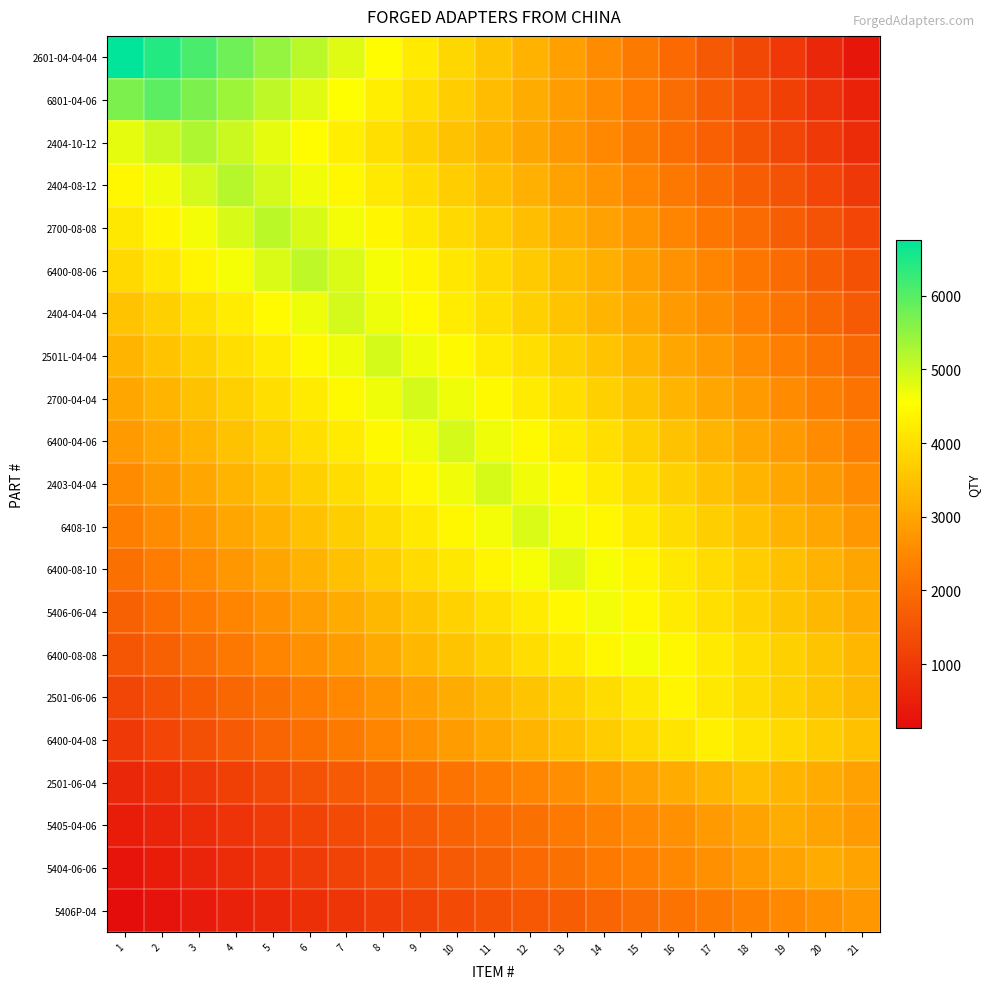

Reading right to left, list all the values displayed in this chart.

2601-04-04-04: 21=321.7	20=643.4	19=965.1	18=1286.9	17=1608.6	16=1930.3	15=2252.0	14=2573.7	13=2895.4	12=3217.1	11=3538.9	10=3860.6	9=4182.3	8=4504.0	7=4825.7	6=5147.4	5=5469.1	4=5790.9	3=6112.6	2=6434.3	1=6756.0
6801-04-06: 21=567.4	20=851.1	19=1134.9	18=1418.6	17=1702.3	16=1986.0	15=2269.7	14=2553.4	13=2837.1	12=3120.9	11=3404.6	10=3688.3	9=3972.0	8=4255.7	7=4539.4	6=4823.1	5=5106.9	4=5390.6	3=5674.3	2=5958.0	1=5674.3
2404-10-12: 21=750.7	20=1001.0	19=1251.2	18=1501.4	17=1751.7	16=2001.9	15=2252.1	14=2502.4	13=2752.6	12=3002.9	11=3253.1	10=3503.3	9=3753.6	8=4003.8	7=4254.0	6=4504.3	5=4754.5	4=5004.8	3=5255.0	2=5004.8	1=4754.5
2404-08-12: 21=983.8	20=1229.8	19=1475.7	18=1721.7	17=1967.6	16=2213.6	15=2459.5	14=2705.5	13=2951.4	12=3197.4	11=3443.3	10=3689.3	9=3935.2	8=4181.2	7=4427.1	6=4673.1	5=4919.0	4=5165.0	3=4919.0	2=4673.1	1=4427.1
2700-08-08: 21=1221.7	20=1466.0	19=1710.3	18=1954.7	17=2199.0	16=2443.3	15=2687.7	14=2932.0	13=3176.3	12=3420.7	11=3665.0	10=3909.3	9=4153.7	8=4398.0	7=4642.3	6=4886.7	5=5131.0	4=4886.7	3=4642.3	2=4398.0	1=4153.7
6400-08-06: 21=1460.3	20=1703.7	19=1947.0	18=2190.4	17=2433.8	16=2677.2	15=2920.6	14=3164.0	13=3407.3	12=3650.7	11=3894.1	10=4137.5	9=4380.9	8=4624.2	7=4867.6	6=5111.0	5=4867.6	4=4624.2	3=4380.9	2=4137.5	1=3894.1
2404-04-04: 21=1642.3	20=1877.0	19=2111.6	18=2346.2	17=2580.8	16=2815.4	15=3050.0	14=3284.7	13=3519.3	12=3753.9	11=3988.5	10=4223.1	9=4457.8	8=4692.4	7=4927.0	6=4692.4	5=4457.8	4=4223.1	3=3988.5	2=3753.9	1=3519.3
2501L-04-04: 21=1872.4	20=2106.4	19=2340.5	18=2574.5	17=2808.6	16=3042.6	15=3276.7	14=3510.7	13=3744.8	12=3978.8	11=4212.9	10=4446.9	9=4681.0	8=4915.0	7=4681.0	6=4446.9	5=4212.9	4=3978.8	3=3744.8	2=3510.7	1=3276.7
2700-04-04: 21=2105.1	20=2339.0	19=2573.0	18=2806.9	17=3040.8	16=3274.7	15=3508.6	14=3742.5	13=3976.4	12=4210.3	11=4444.2	10=4678.1	9=4912.0	8=4678.1	7=4444.2	6=4210.3	5=3976.4	4=3742.5	3=3508.6	2=3274.7	1=3040.8
6400-04-06: 21=2338.6	20=2572.4	19=2806.3	18=3040.1	17=3274.0	16=3507.9	15=3741.7	14=3975.6	13=4209.4	12=4443.3	11=4677.1	10=4911.0	9=4677.1	8=4443.3	7=4209.4	6=3975.6	5=3741.7	4=3507.9	3=3274.0	2=3040.1	1=2806.3
2403-04-04: 21=2563.5	20=2796.6	19=3029.6	18=3262.7	17=3495.7	16=3728.8	15=3961.8	14=4194.9	13=4427.9	12=4661.0	11=4894.0	10=4661.0	9=4427.9	8=4194.9	7=3961.8	6=3728.8	5=3495.7	4=3262.7	3=3029.6	2=2796.6	1=2563.5
6408-10: 21=2782.9	20=3014.8	19=3246.7	18=3478.6	17=3710.5	16=3942.4	15=4174.3	14=4406.2	13=4638.1	12=4870.0	11=4638.1	10=4406.2	9=4174.3	8=3942.4	7=3710.5	6=3478.6	5=3246.7	4=3014.8	3=2782.9	2=2551.0	1=2319.0
6400-08-10: 21=2999.9	20=3230.7	19=3461.4	18=3692.2	17=3923.0	16=4153.7	15=4384.5	14=4615.2	13=4846.0	12=4615.2	11=4384.5	10=4153.7	9=3923.0	8=3692.2	7=3461.4	6=3230.7	5=2999.9	4=2769.1	3=2538.4	2=2307.6	1=2076.9
5406-06-04: 21=3104.0	20=3325.7	19=3547.4	18=3769.1	17=3990.9	16=4212.6	15=4434.3	14=4656.0	13=4434.3	12=4212.6	11=3990.9	10=3769.1	9=3547.4	8=3325.7	7=3104.0	6=2882.3	5=2660.6	4=2438.9	3=2217.1	2=1995.4	1=1773.7
6400-08-08: 21=3307.9	20=3528.4	19=3748.9	18=3969.4	17=4190.0	16=4410.5	15=4631.0	14=4410.5	13=4190.0	12=3969.4	11=3748.9	10=3528.4	9=3307.9	8=3087.3	7=2866.8	6=2646.3	5=2425.8	4=2205.2	3=1984.7	2=1764.2	1=1543.7
2501-06-06: 21=3334.9	20=3543.3	19=3751.7	18=3960.1	17=4168.6	16=4377.0	15=4168.6	14=3960.1	13=3751.7	12=3543.3	11=3334.9	10=3126.4	9=2918.0	8=2709.6	7=2501.1	6=2292.7	5=2084.3	4=1875.9	3=1667.4	2=1459.0	1=1250.6
6400-04-08: 21=3470.4	20=3674.6	19=3878.7	18=4082.9	17=4287.0	16=4082.9	15=3878.7	14=3674.6	13=3470.4	12=3266.3	11=3062.1	10=2858.0	9=2653.9	8=2449.7	7=2245.6	6=2041.4	5=1837.3	4=1633.1	3=1429.0	2=1224.9	1=1020.7
2501-06-04: 21=2934.0	20=3097.0	19=3260.0	18=3423.0	17=3260.0	16=3097.0	15=2934.0	14=2771.0	13=2608.0	12=2445.0	11=2282.0	10=2119.0	9=1956.0	8=1793.0	7=1630.0	6=1467.0	5=1304.0	4=1141.0	3=978.0	2=815.0	1=652.0
5405-04-06: 21=2815.6	20=2963.8	19=3112.0	18=2963.8	17=2815.6	16=2667.4	15=2519.2	14=2371.0	13=2222.9	12=2074.7	11=1926.5	10=1778.3	9=1630.1	8=1481.9	7=1333.7	6=1185.5	5=1037.3	4=889.1	3=741.0	2=592.8	1=444.6
5404-06-06: 21=2954.3	20=3102.0	19=2954.3	18=2806.6	17=2658.9	16=2511.1	15=2363.4	14=2215.7	13=2068.0	12=1920.3	11=1772.6	10=1624.9	9=1477.1	8=1329.4	7=1181.7	6=1034.0	5=886.3	4=738.6	3=590.9	2=443.1	1=295.4
5406P-04: 21=2777.0	20=2644.8	19=2512.5	18=2380.3	17=2248.0	16=2115.8	15=1983.6	14=1851.3	13=1719.1	12=1586.9	11=1454.6	10=1322.4	9=1190.1	8=1057.9	7=925.7	6=793.4	5=661.2	4=529.0	3=396.7	2=264.5	1=132.2